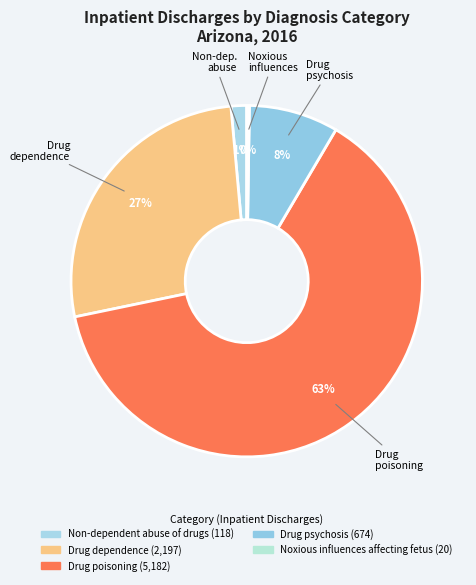

What is the total percentage of Noxious influences affecting fetus and Drug dependence?

27.1%